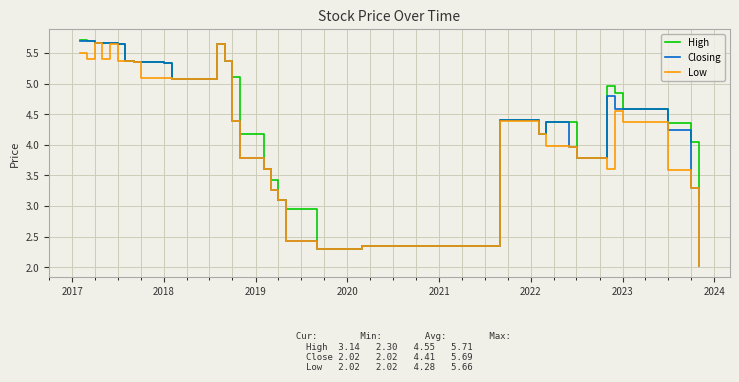

Which series has the largest range (max minus min)?

Closing